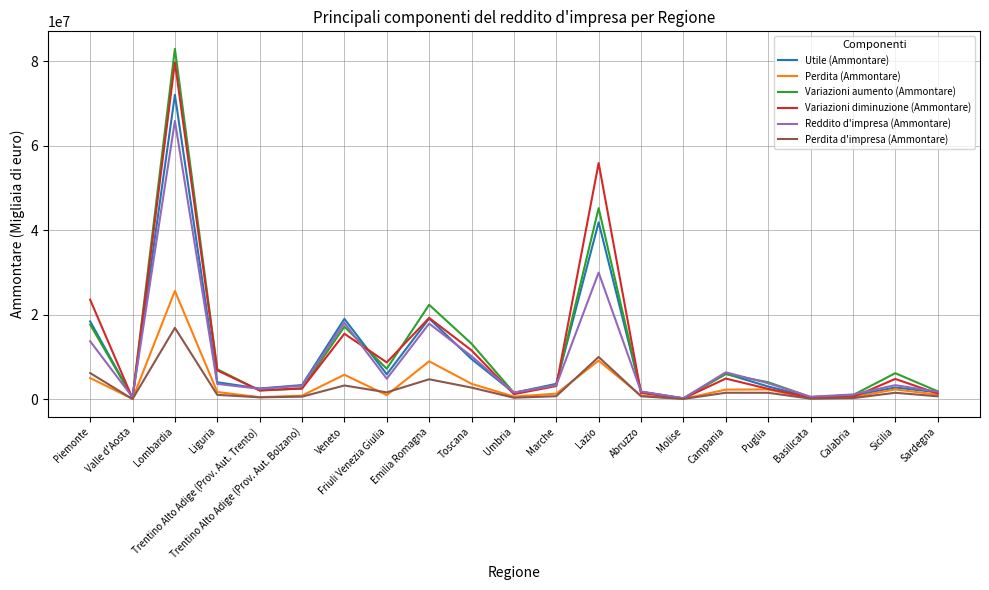

What are all the series names shown in the legend?

Utile (Ammontare), Perdita (Ammontare), Variazioni aumento (Ammontare), Variazioni diminuzione (Ammontare), Reddito d'impresa (Ammontare), Perdita d'impresa (Ammontare)